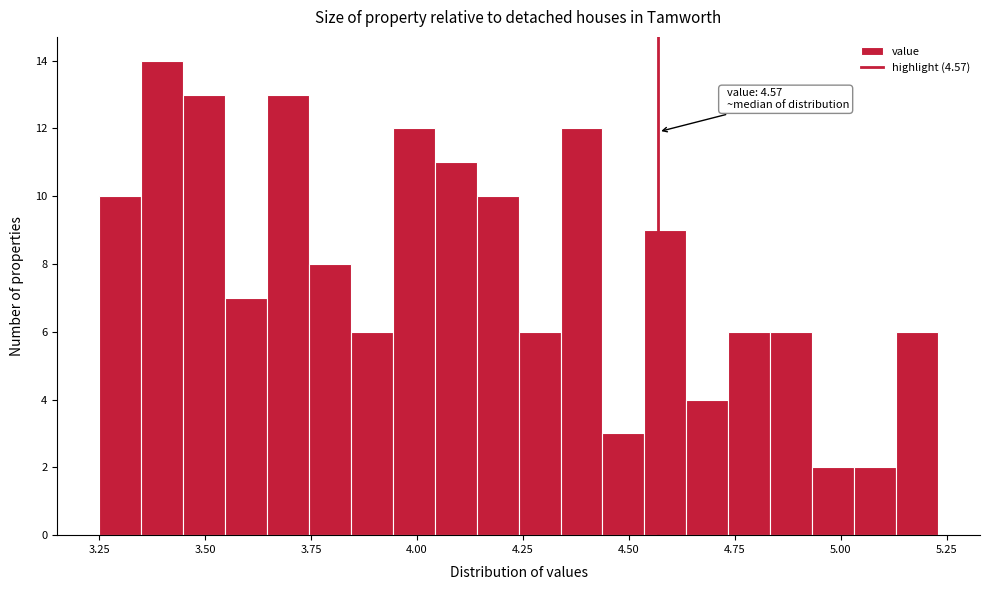

Read against the x-axis, roughly where is the centre of the tallest bar?

3.40